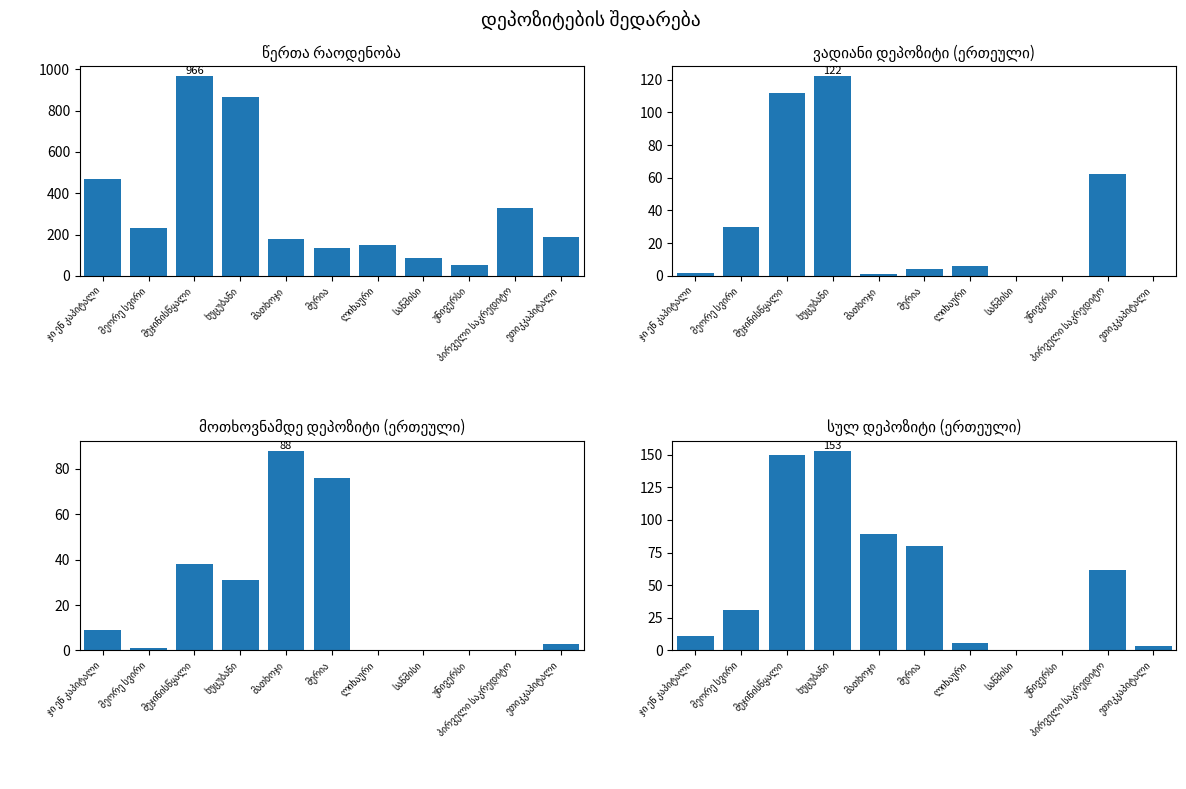

At მერია, list the series in order from largest to smallest.

წერთა რაოდენობა, სულ დეპოზიტი (ერთეული), მოთხოვნამდე დეპოზიტი (ერთეული), ვადიანი დეპოზიტი (ერთეული)